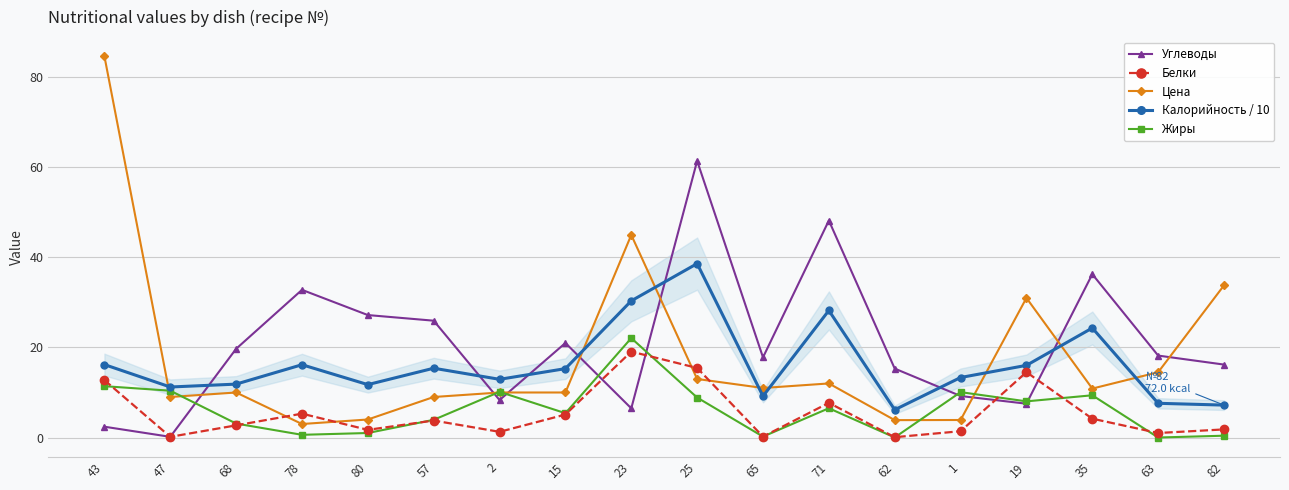

What is the highest value of the Цена series?

84.7